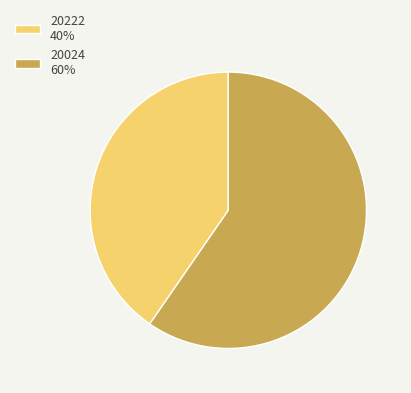

Which slice is the smallest?

20222